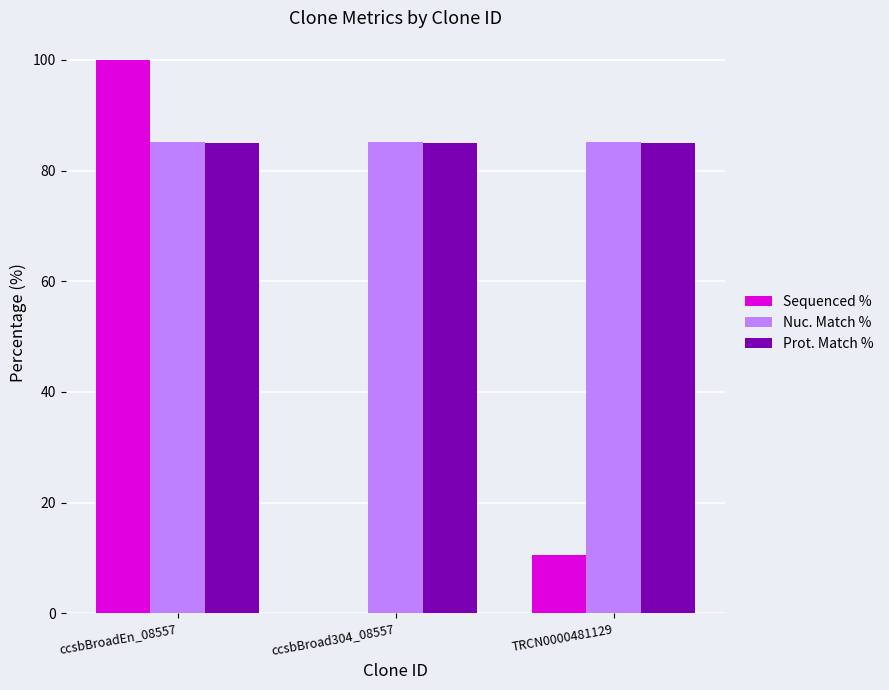

What is the total value across all series at ccsbBroadEn_08557?

270.1